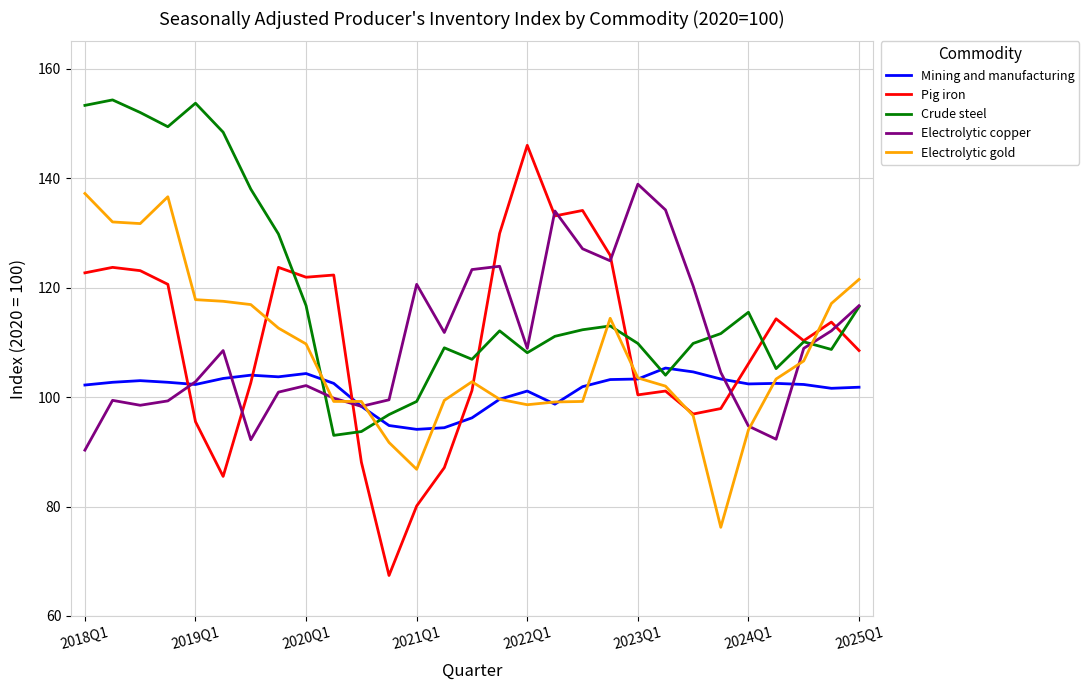

Which series has the largest range (max minus min)?

Pig iron